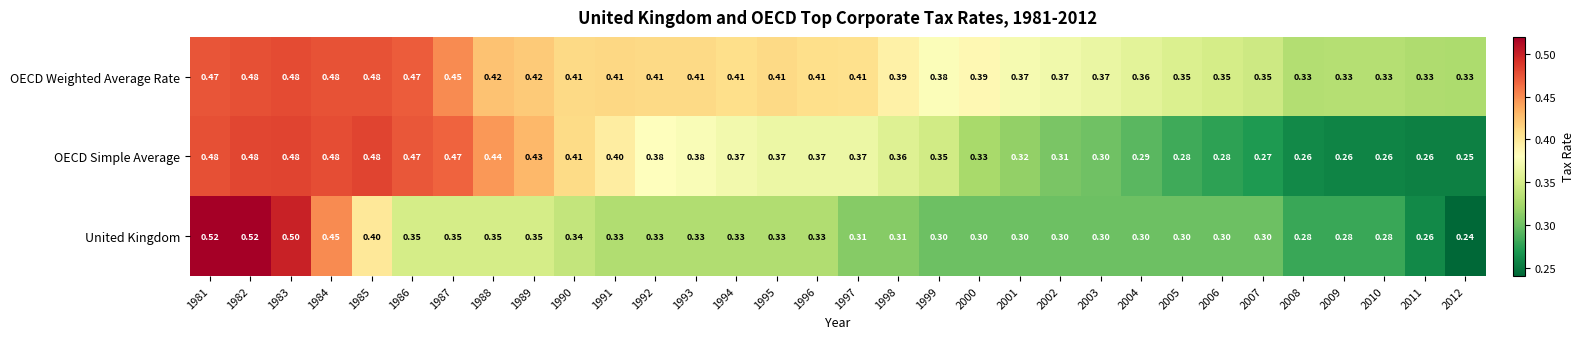

Which series has the widest spread of values?

United Kingdom